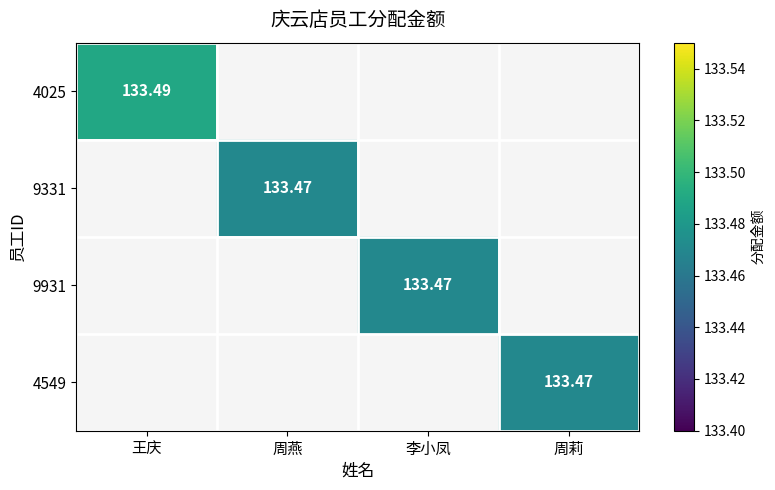

What value does the 4025 series have at 王庆?

133.5